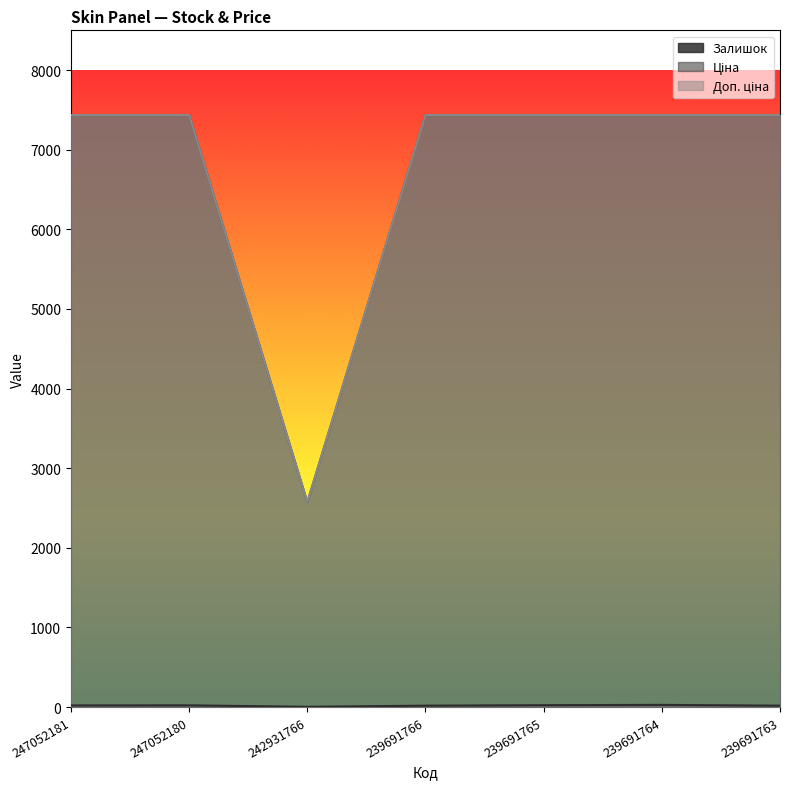

True or false: Доп. ціна has more than 2 interior local peaks.

False